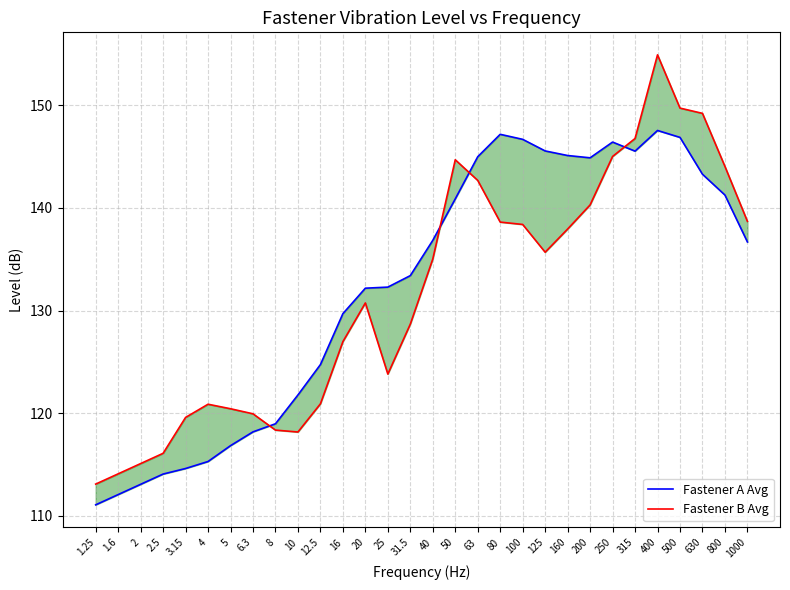

Where is the first local maximum for Fastener B Avg?

4